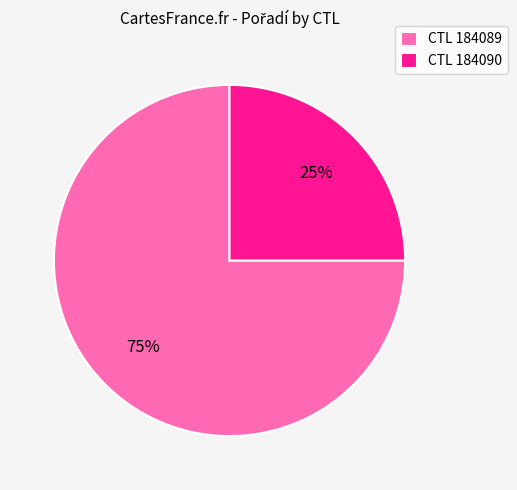

To the nearest percent, what is the difference between the largest and smallest slice percentages?

50%